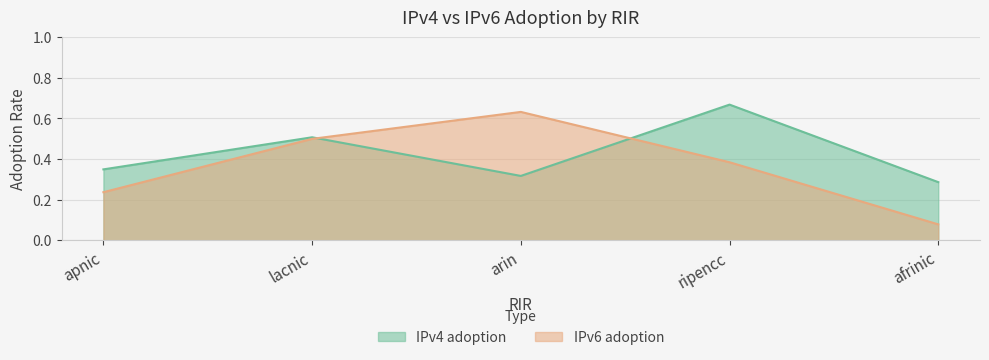

Reading left to right, transcribe all the data shown in this chart.

IPv4 adoption: apnic=0.3	lacnic=0.5	arin=0.3	ripencc=0.7	afrinic=0.3
IPv6 adoption: apnic=0.2	lacnic=0.5	arin=0.6	ripencc=0.4	afrinic=0.1